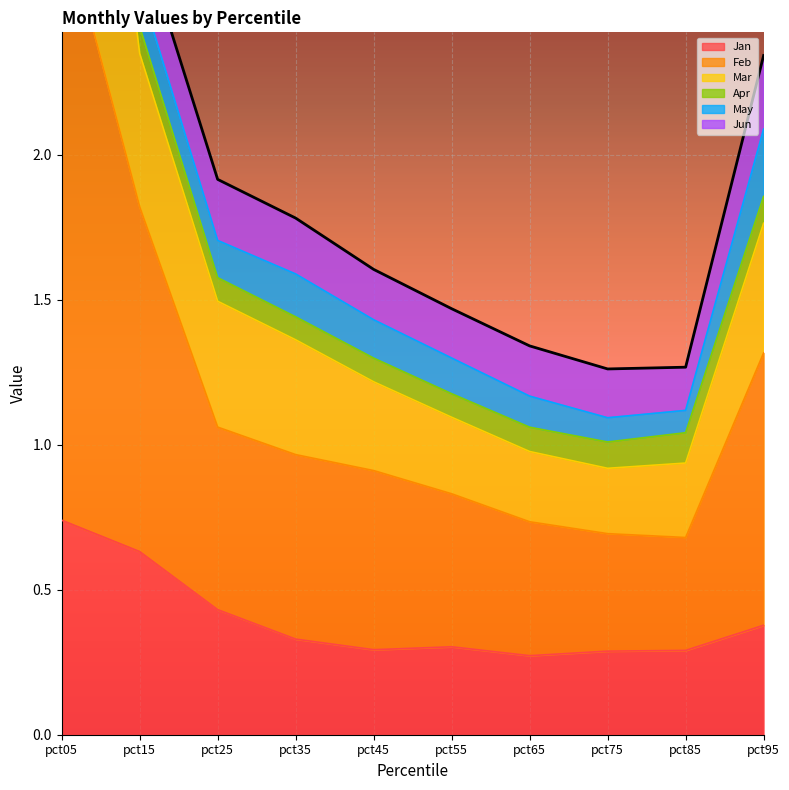

The Jan series shows 0.3 at pct75. True or false?

True